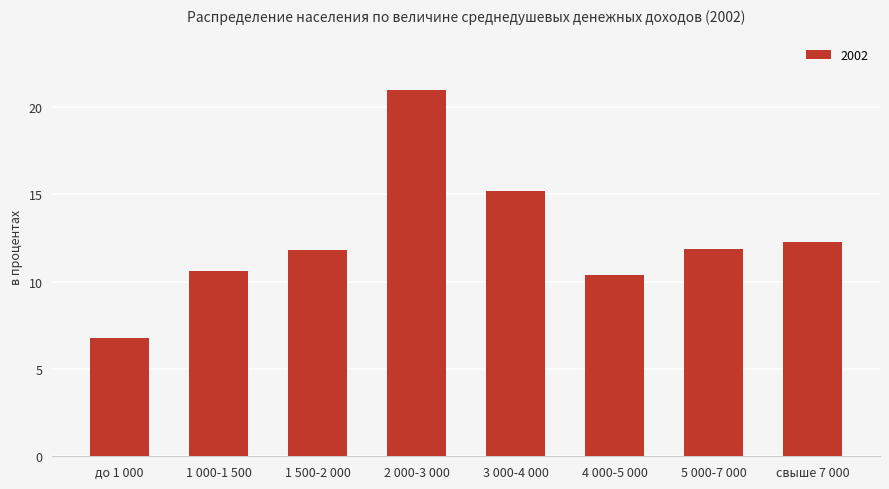

True or false: the data shows 14.5 at 1 000-1 500.

False